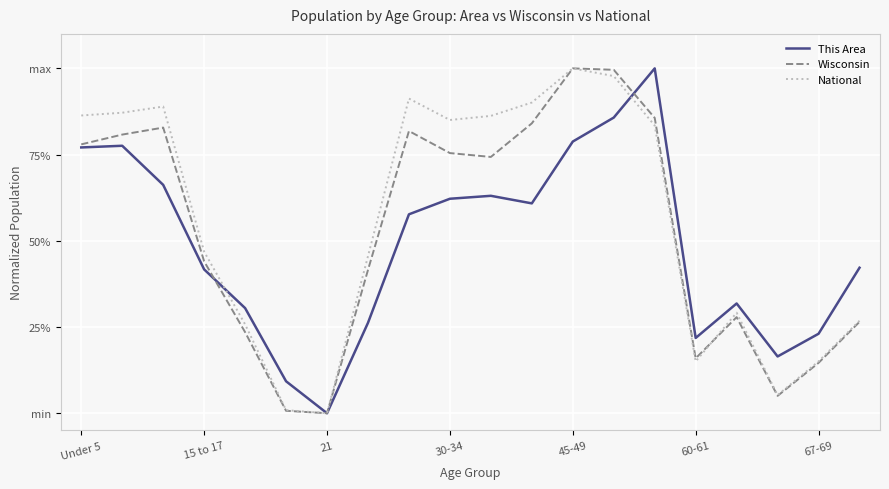

What are all the series names shown in the legend?

This Area, Wisconsin, National